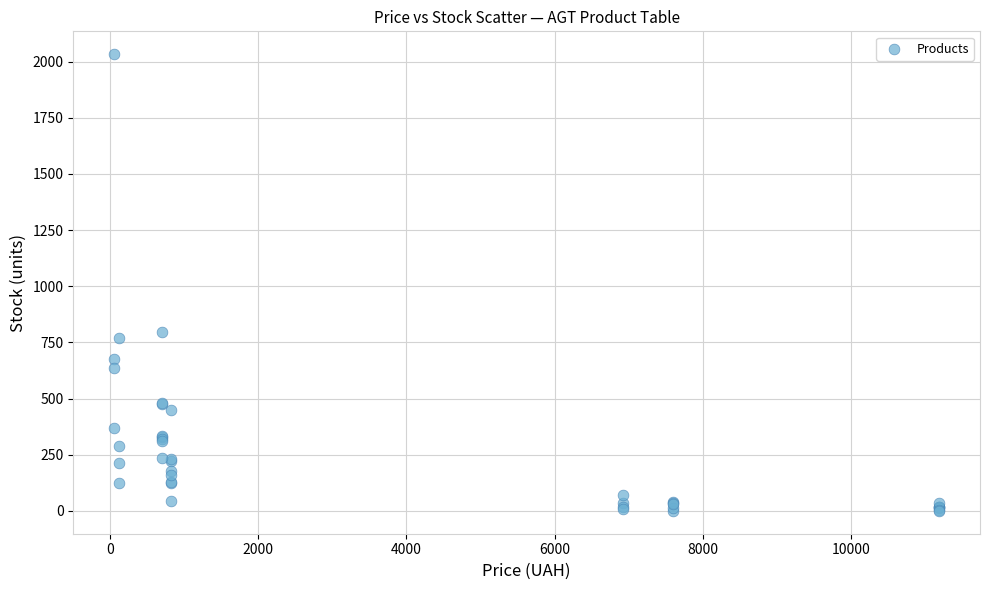

What Y value in the scatter plot is closest to 1016?

796